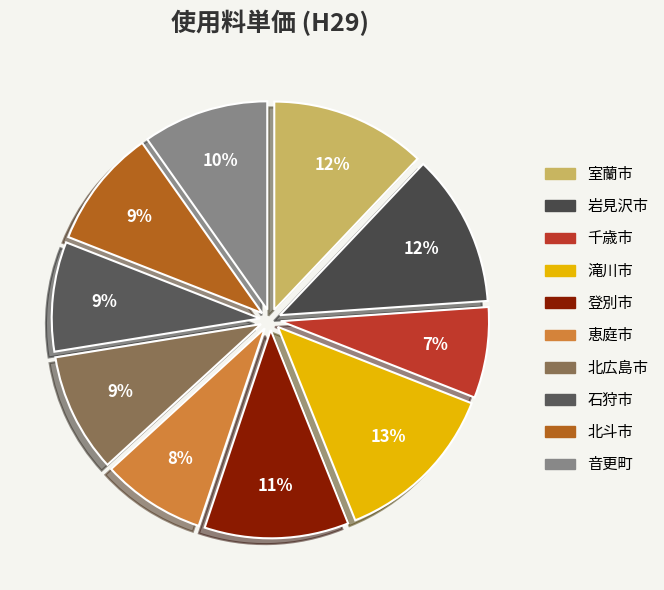

Which category has the smallest portion of the pie?

千歳市